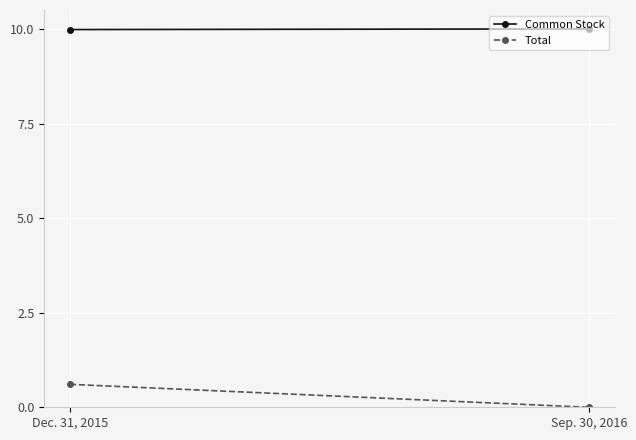

At which label does Common Stock reach its peak?

Sep. 30, 2016